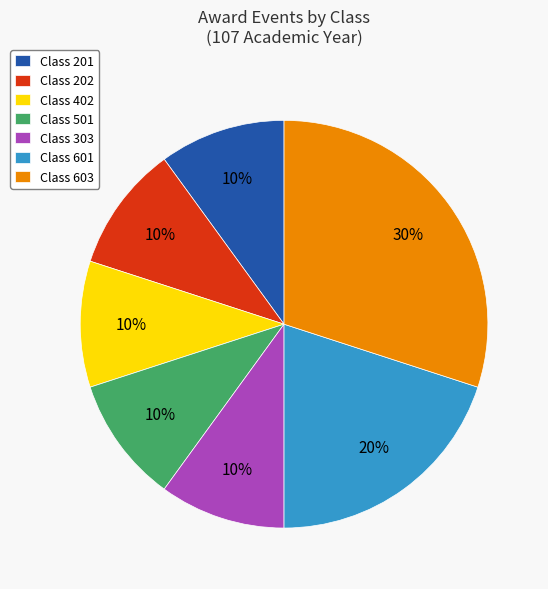

What percentage is the Class 402 slice, to the nearest percent?

10%